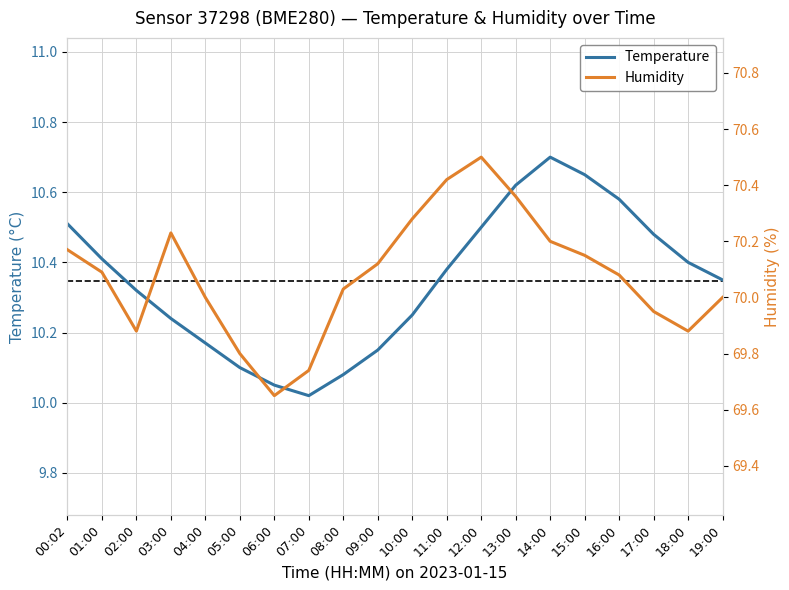

How many data points in Humidity are less than 70?

6